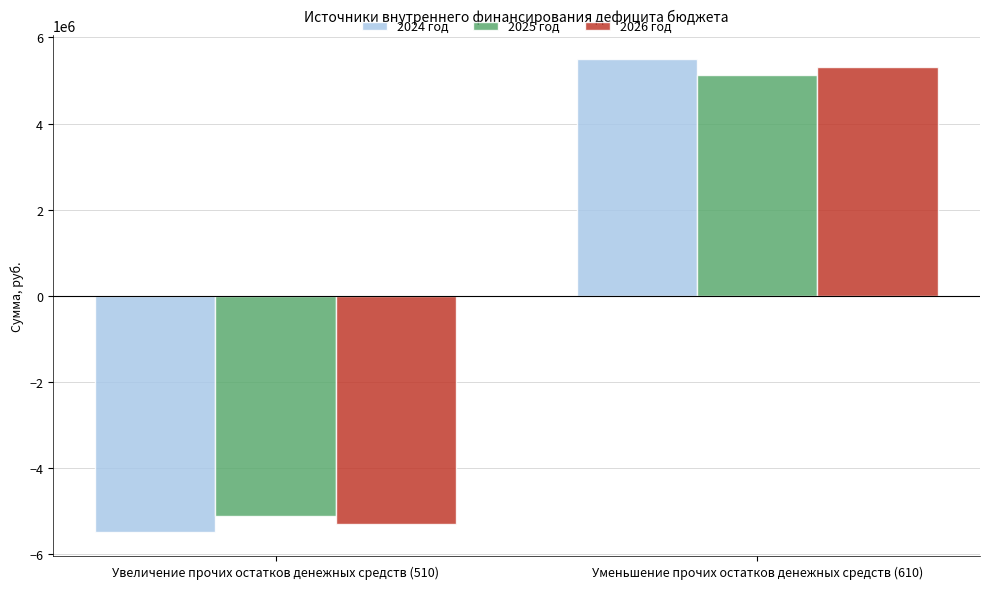

How many values in the 2024 год series are below 5504978?

1